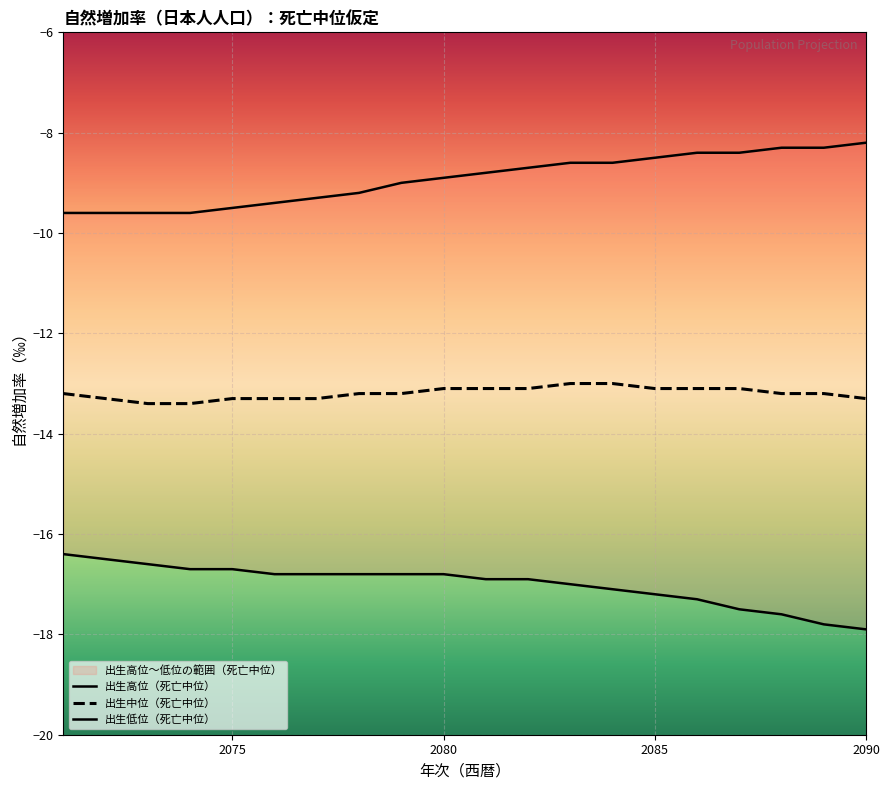

What is the total value across all series at 2081?

-38.8